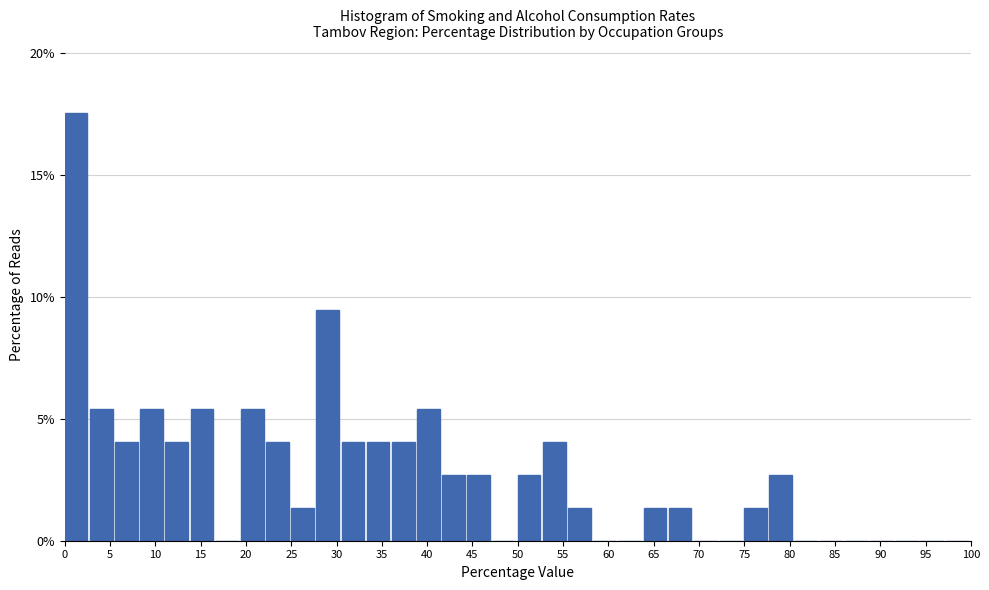

What is the height of the bar covering 36.0 to 39.0 on the x-axis? Neither the bar edges nor the heights are printed on the chart, so give them approximately, as read against the axes.

4.0